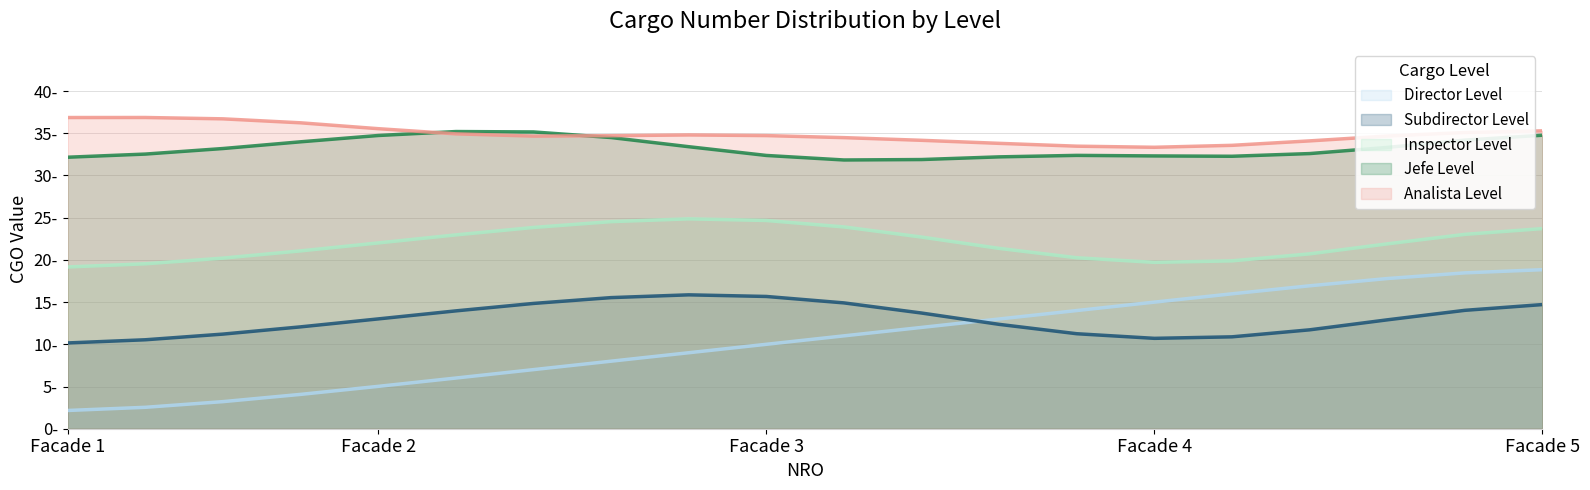

What are all the series names shown in the legend?

Director Level, Subdirector Level, Inspector Level, Jefe Level, Analista Level